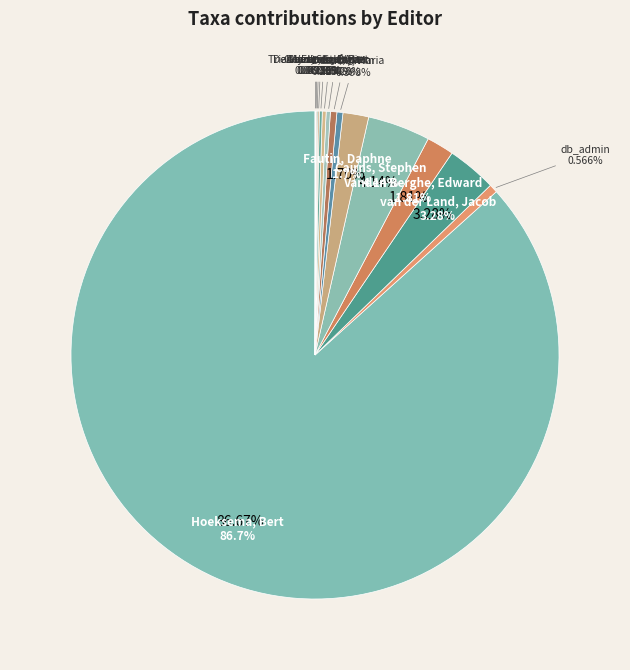

Rank the categories by value from lowest to highest.

Claus, Simon, Trias Verbeeck, Aina, Dekeyzer, Stefanie, Govaerts, Ann, Martinez, Olga, Vanhoorne, Bart, Fondo, Esther, Garcia, Maria, Decock, Wim, db_admin, Fautin, Daphne, Vanden Berghe, Edward, van der Land, Jacob, Cairns, Stephen, Hoeksema, Bert